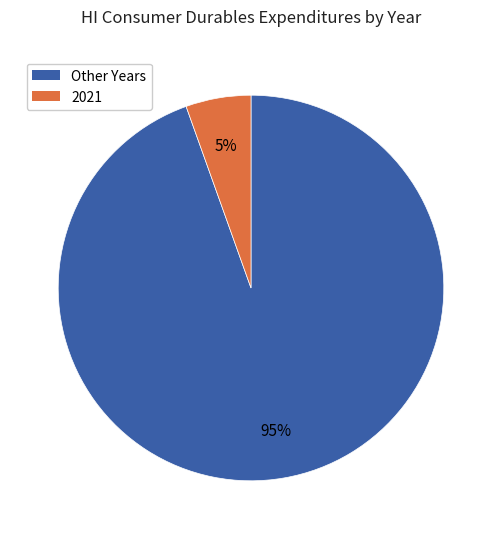

Count the number of slices in the pie.

2